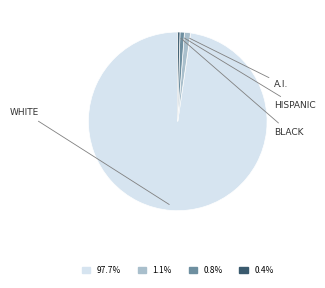

How many segments does this pie chart have?

4